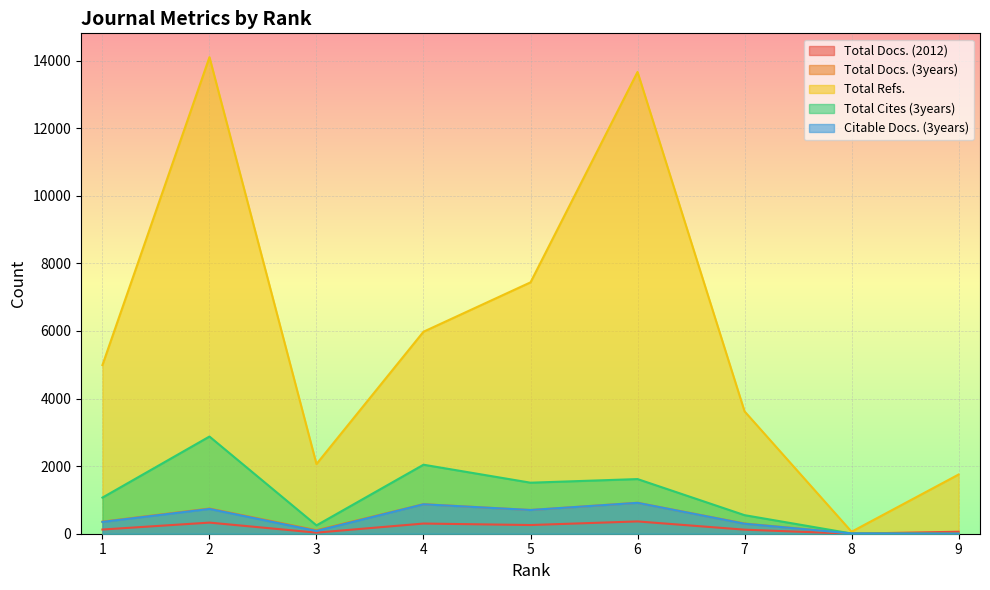

True or false: Total Docs. (2012) has more than 0 interior local peaks.

True